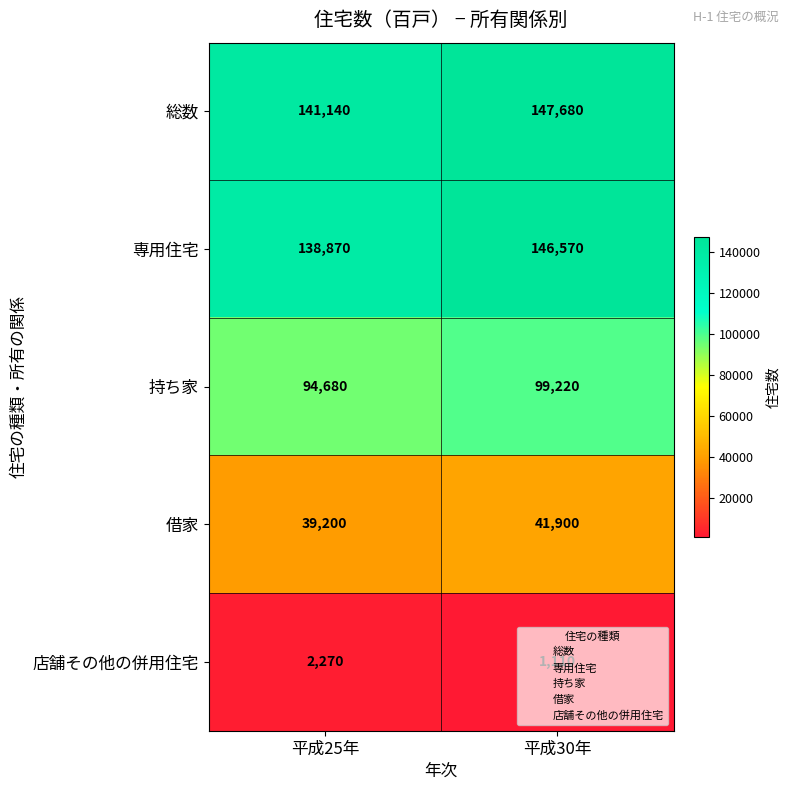

What is the difference between the highest and lowest values at 平成25年?

138870